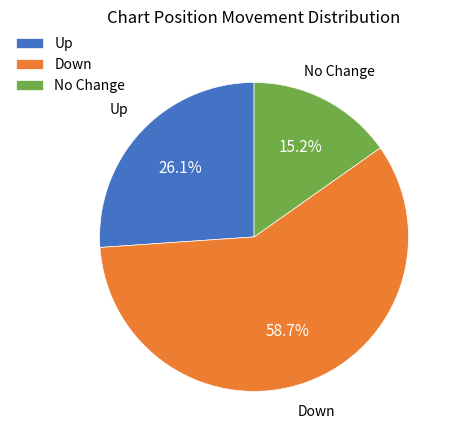

Rank the categories by value from lowest to highest.

No Change, Up, Down